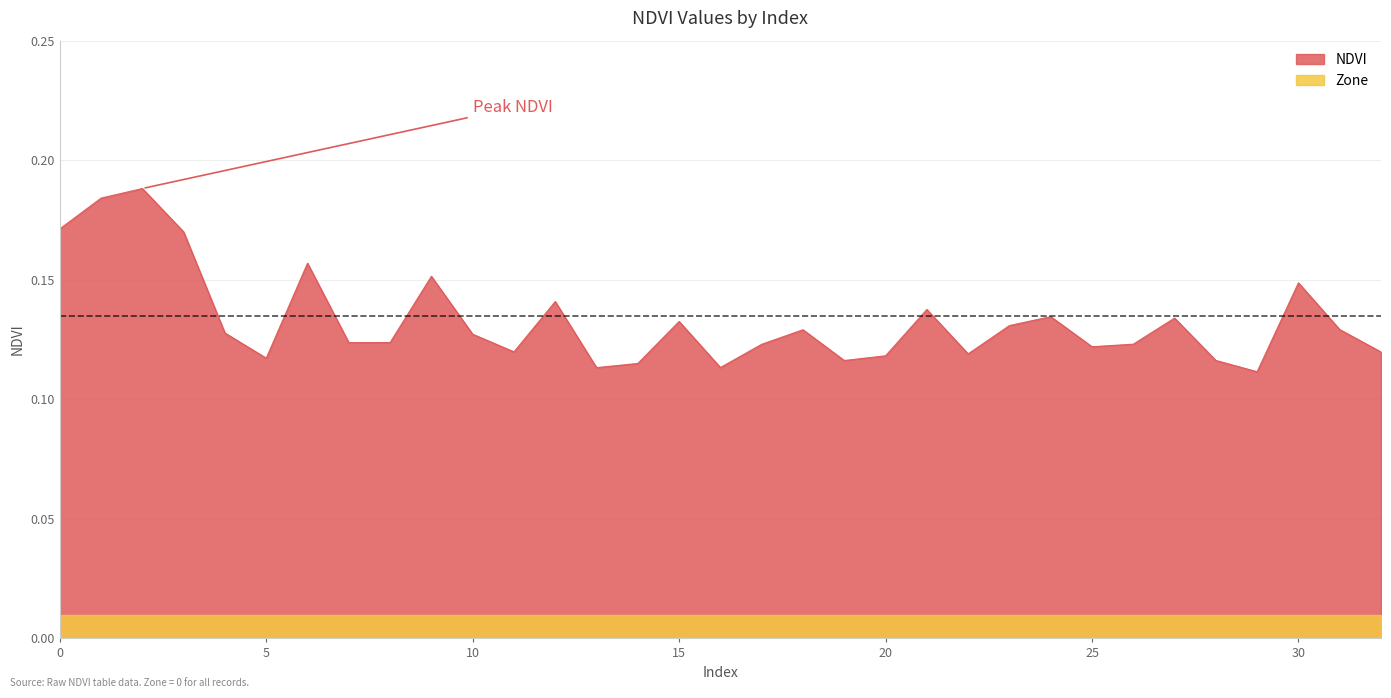

The value at 19 is 0.2. True or false?

False